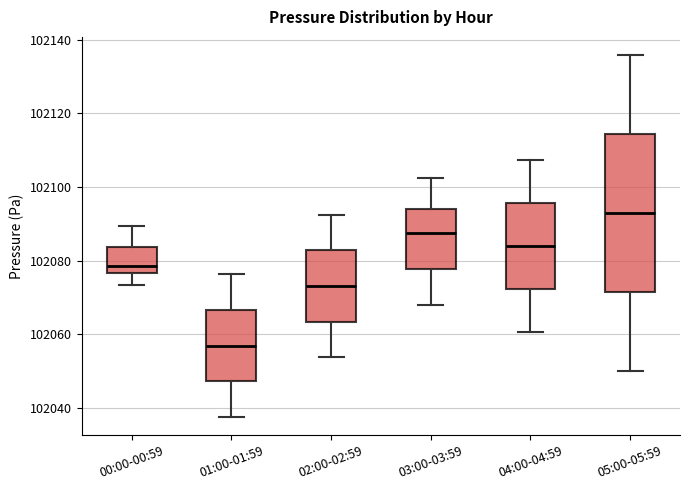

Reading left to right, transcribe this box plot: for each box, give where its median line is, the range the box spans, and where its two whiskers end, as read against the y-axis. The values are not printed on the chart, so give them approximately, as read against the axis.

00:00-00:59: median 102078, box 102076 to 102084, whiskers 102074 to 102090
01:00-01:59: median 102056, box 102048 to 102066, whiskers 102038 to 102076
02:00-02:59: median 102074, box 102064 to 102082, whiskers 102054 to 102092
03:00-03:59: median 102088, box 102078 to 102094, whiskers 102068 to 102102
04:00-04:59: median 102084, box 102072 to 102096, whiskers 102060 to 102108
05:00-05:59: median 102094, box 102072 to 102114, whiskers 102050 to 102136